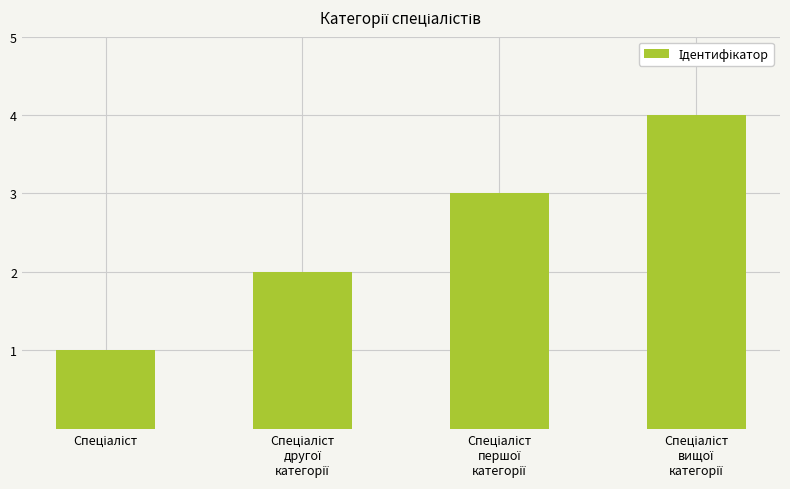

What is the greatest value displayed?

4